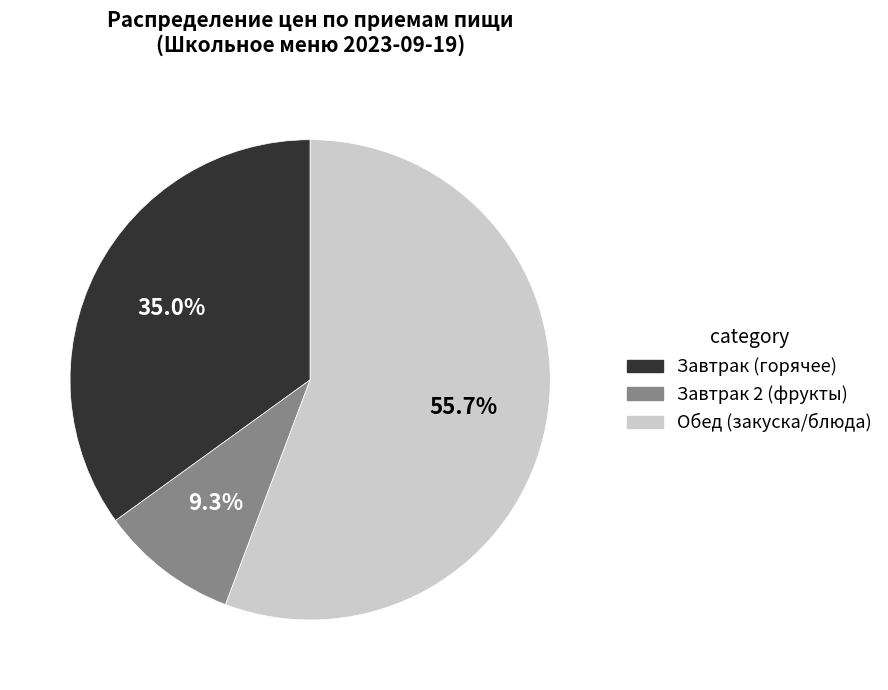

Is there a majority slice in this chart?

Yes